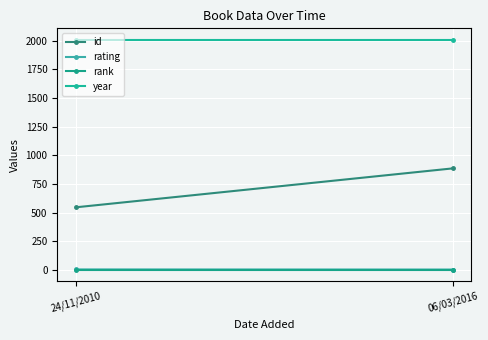

How many lines are shown in the chart?

4